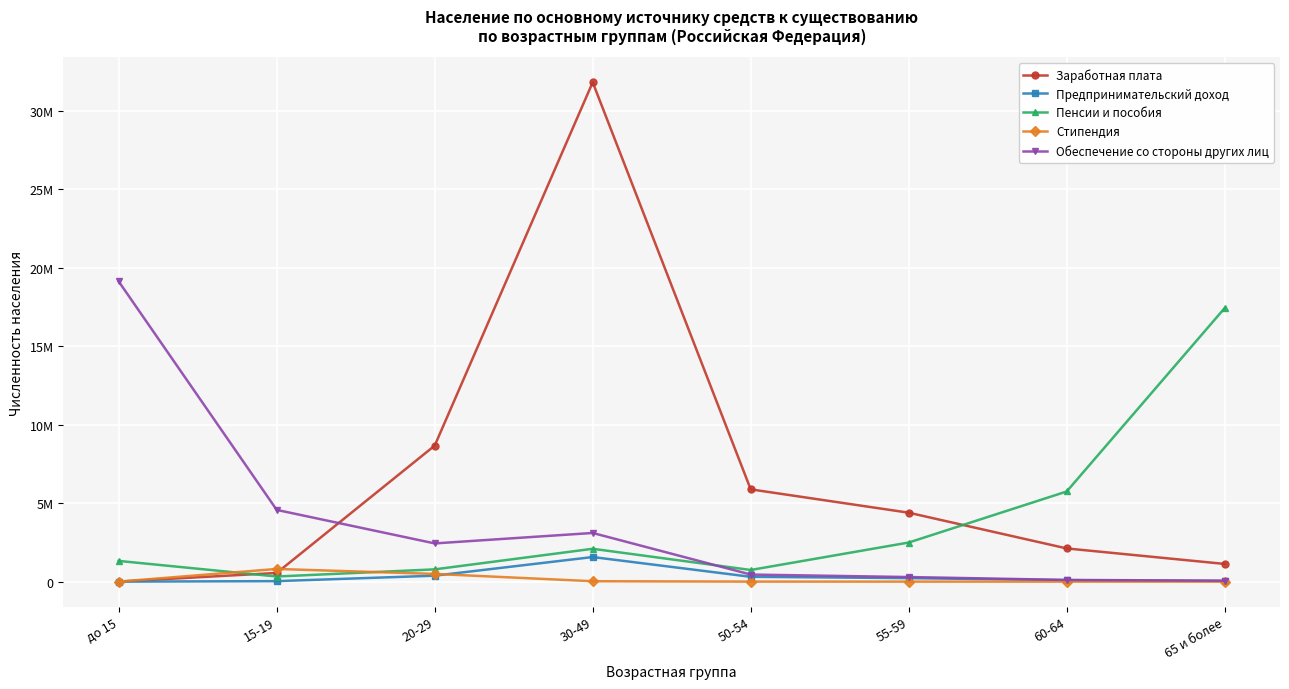

At which category is the sum across all series the highest?

30-49